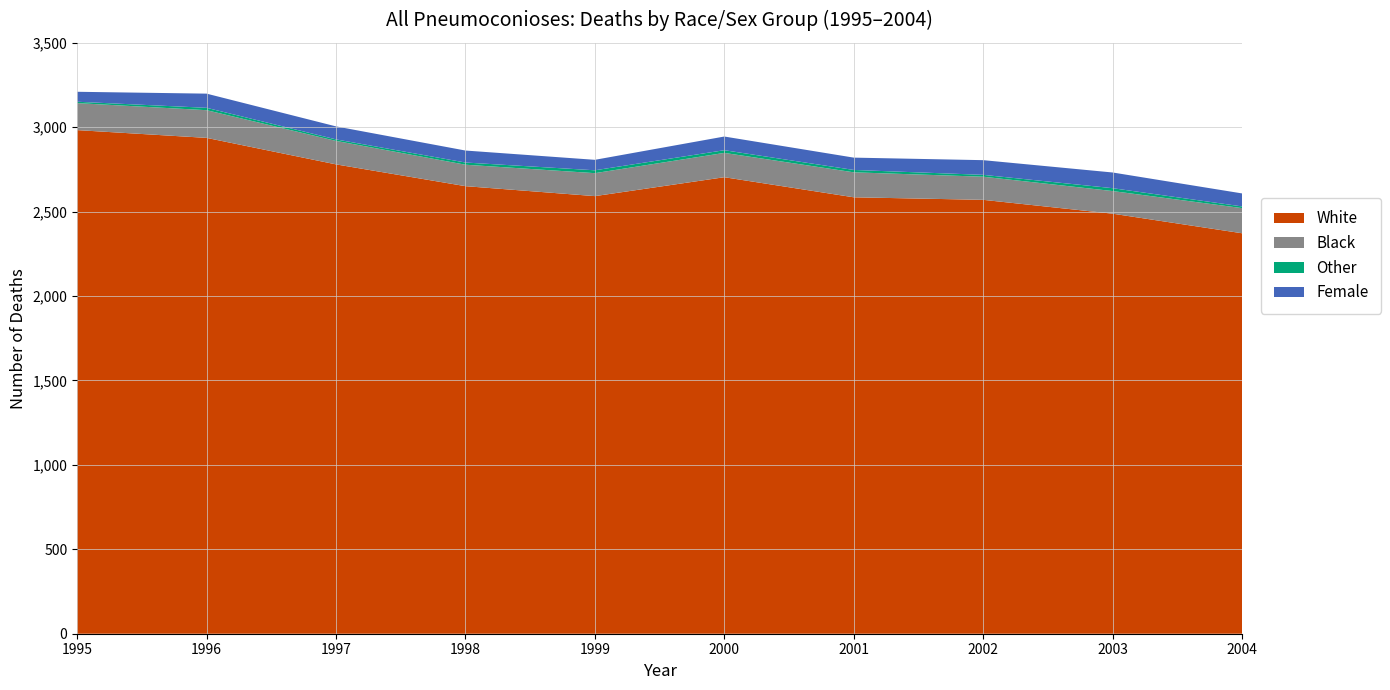

Reading right to left, list all the values displayed in this chart.

White: 2004=2372	2003=2488	2002=2570	2001=2585	2000=2704	1999=2592	1998=2651	1997=2780	1996=2937	1995=2983
Black: 2004=149	2003=134	2002=137	2001=148	2000=144	1999=136	1998=127	1997=139	1996=164	1995=160
Other: 2004=10	2003=17	2002=11	2001=14	2000=16	1999=17	1998=13	1997=9	1996=14	1995=8
Female: 2004=77	2003=93	2002=87	2001=73	2000=81	1999=62	1998=71	1997=77	1996=84	1995=59